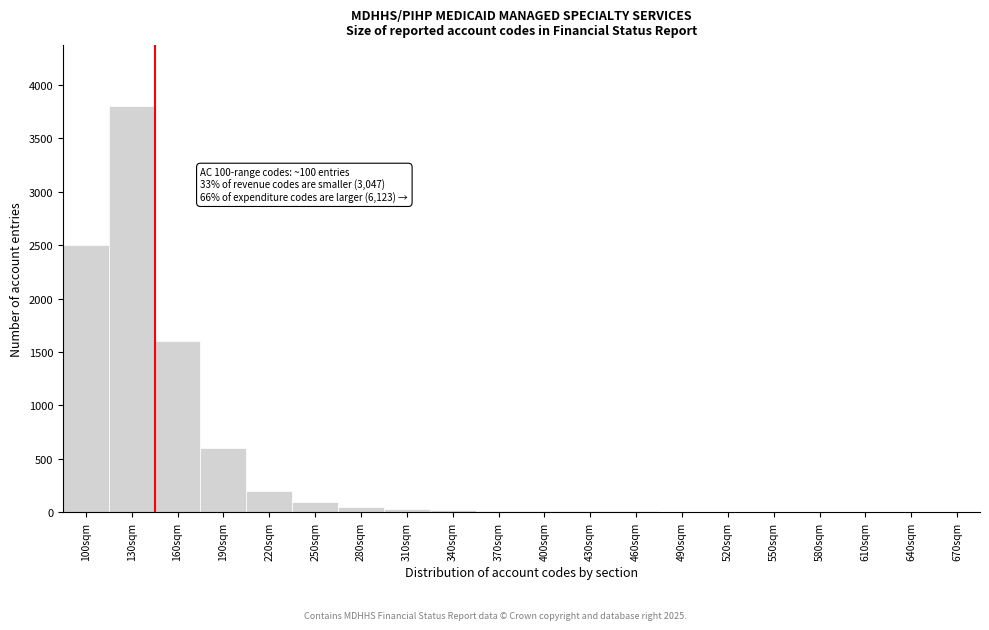

What is the greatest value displayed?

3800